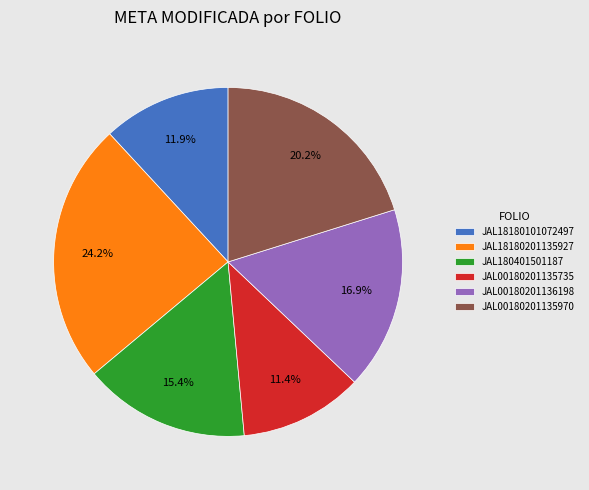

Which slice is the largest?

JAL18180201135927